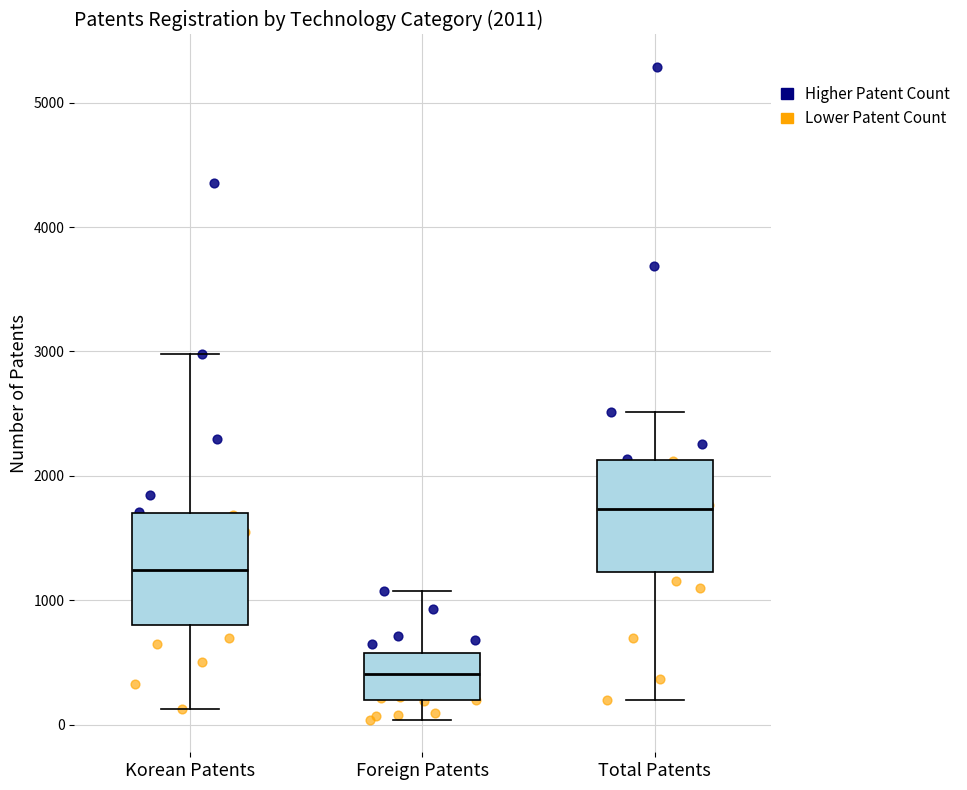

Which box's median line is the lowest?

Foreign Patents